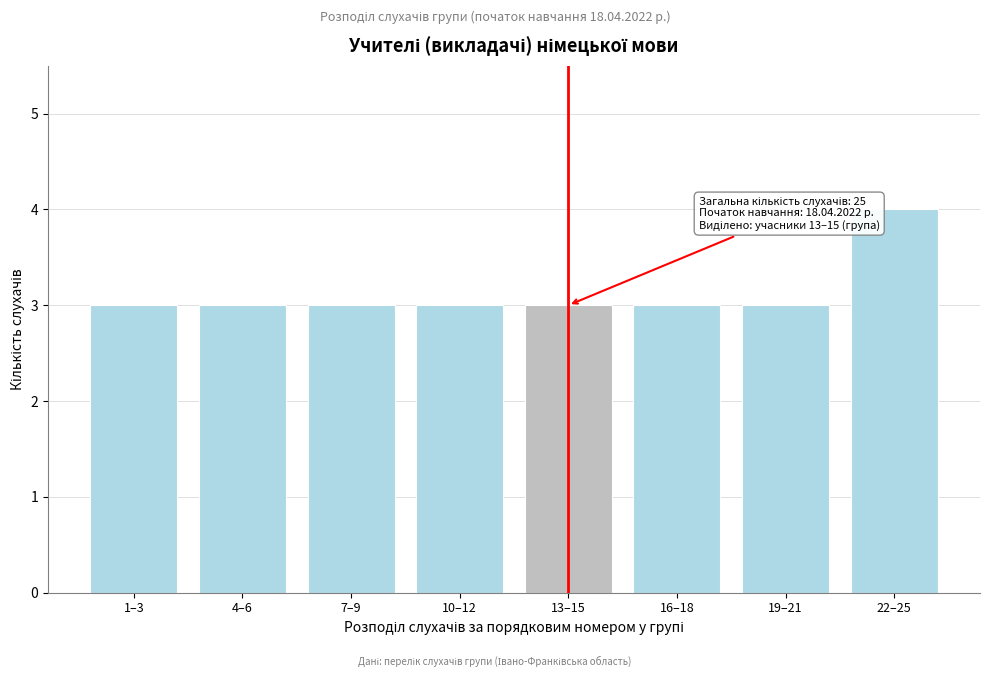

Reading left to right, transcribe all the data shown in this chart.

3	3	3	3	3	3	3	4